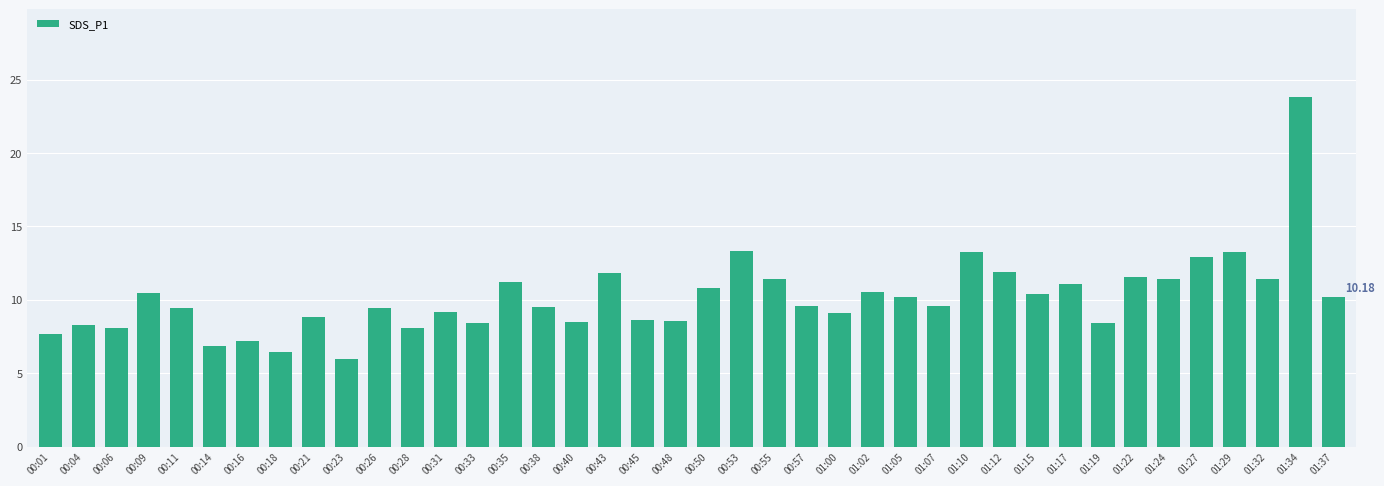

Are the bars horizontal?

No